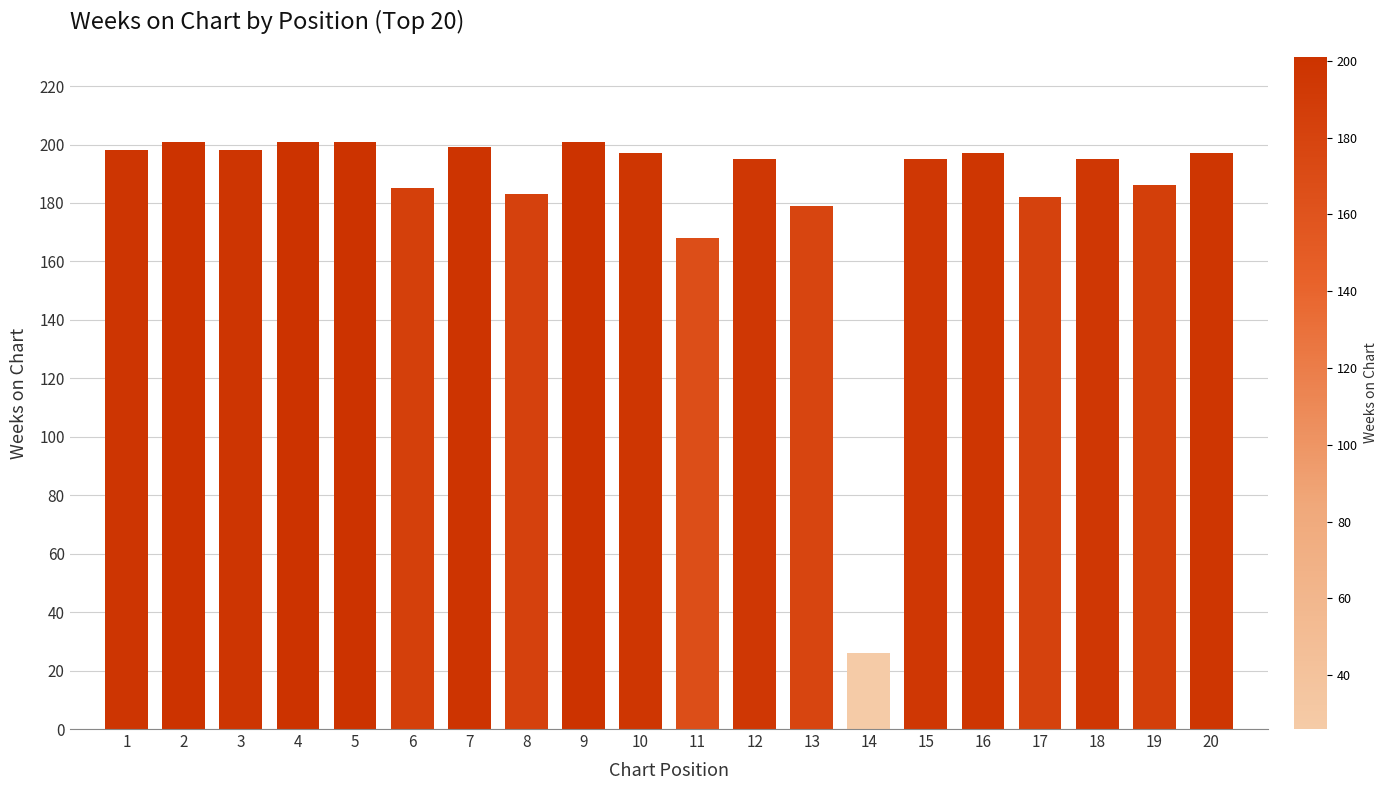

Reading right to left, extract all data points from this chart.

20=197	19=186	18=195	17=182	16=197	15=195	14=26	13=179	12=195	11=168	10=197	9=201	8=183	7=199	6=185	5=201	4=201	3=198	2=201	1=198